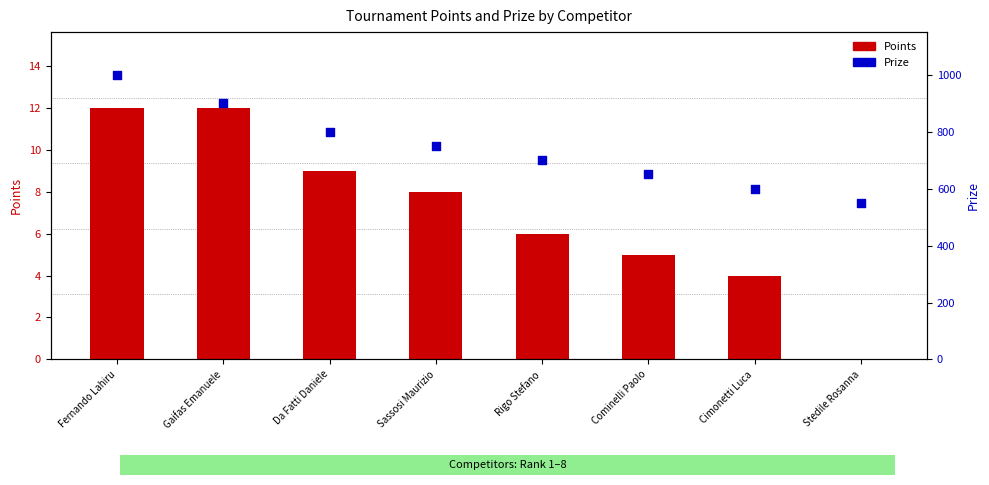

Which series has the largest Y range (max minus min)?

Prize